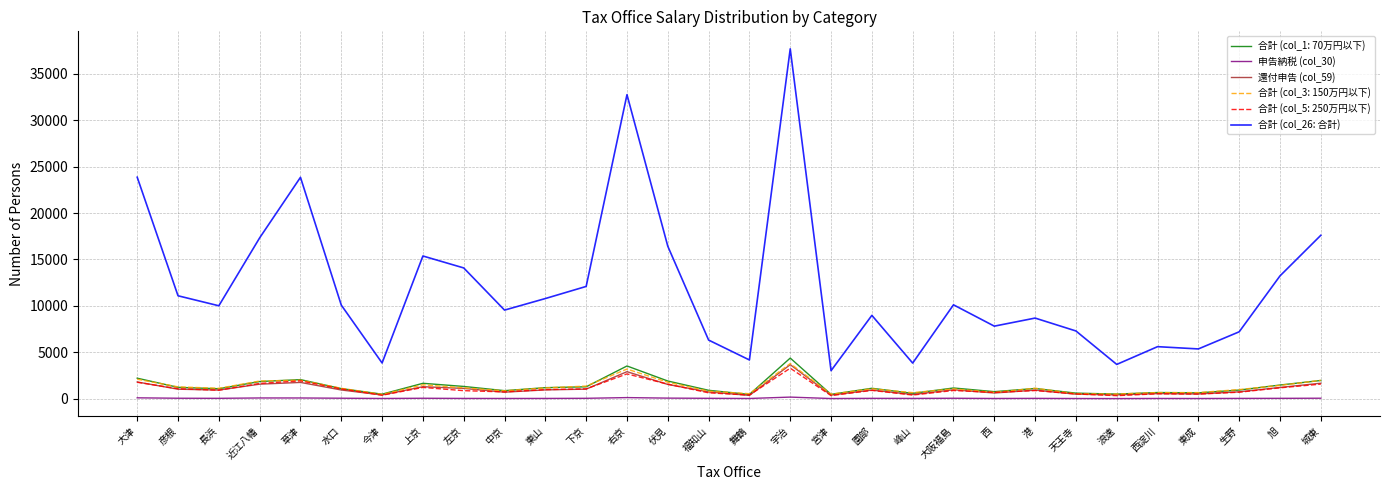

True or false: 申告納税 (col_30) and 還付申告 (col_59) cross at least once.

False